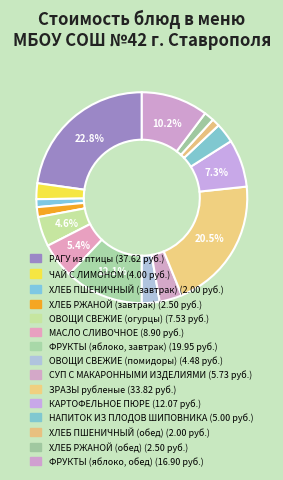

Count the number of slices in the pie.

15